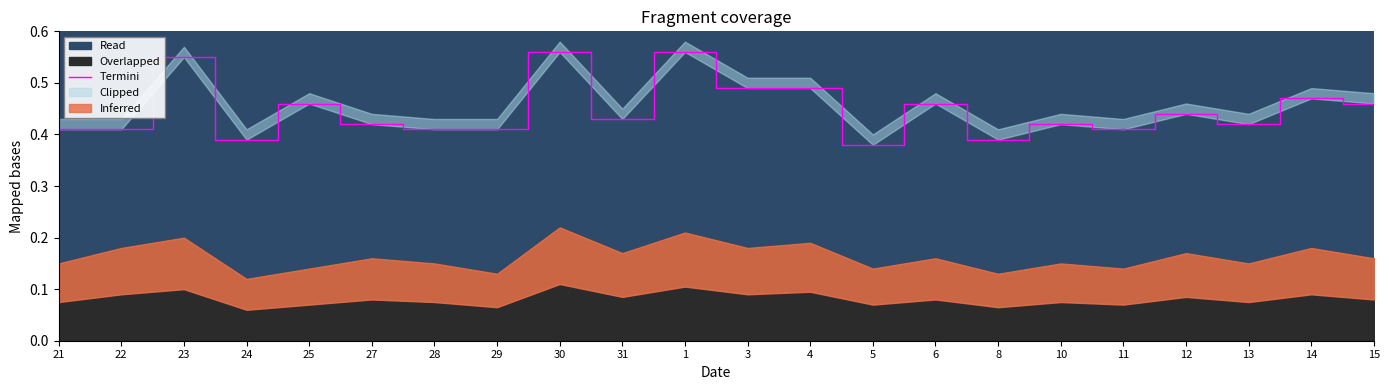

What is the value of the 15th point from the left?

0.5